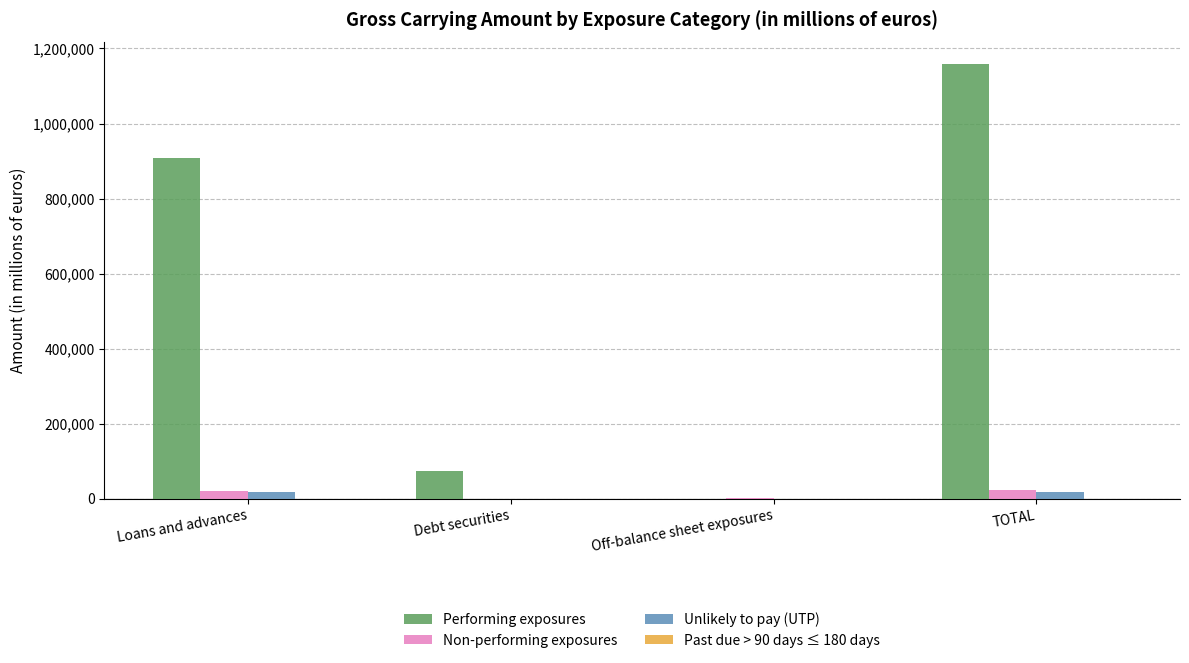

What is the highest value of the Performing exposures series?

1158019